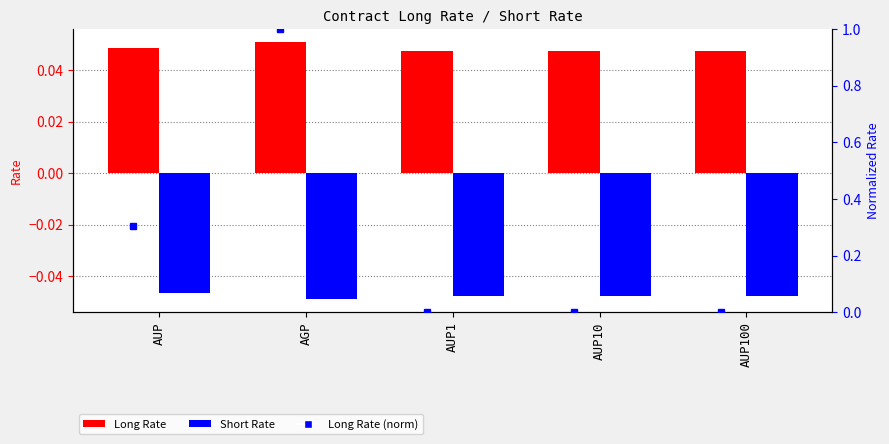

Count the number of data series in this chart.

3